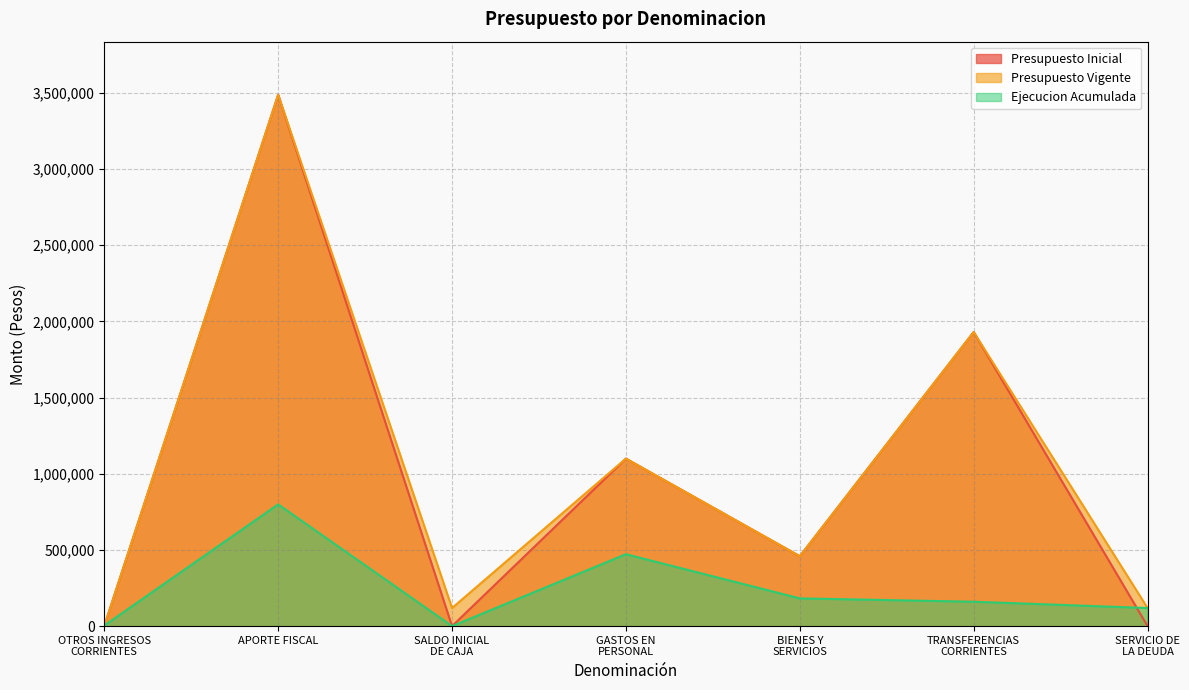

The value of Presupuesto Inicial at SALDO INICIAL
DE CAJA is 15. True or false?

False